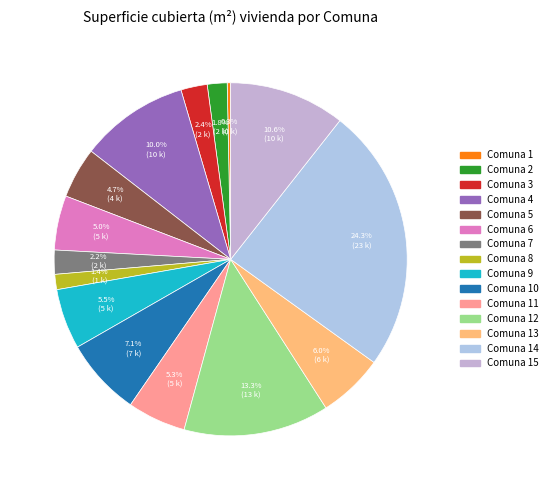

How many slices are in this pie chart?

15